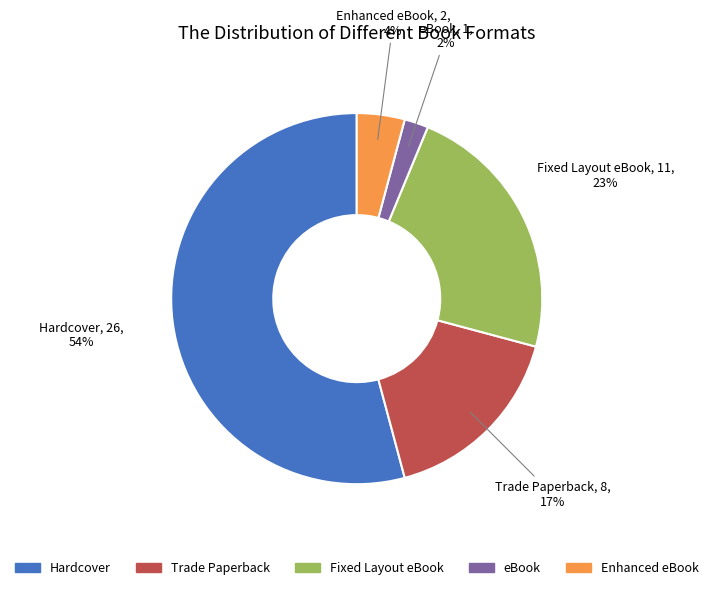

To the nearest percent, what portion does Fixed Layout eBook represent?

23%